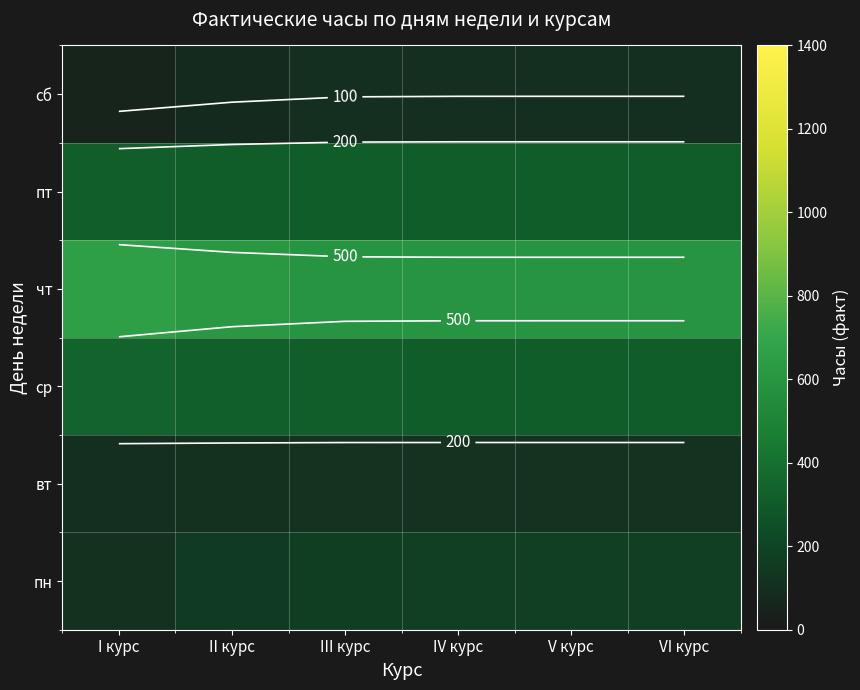

Is it true that пн equals 219.5 at III курс?

False